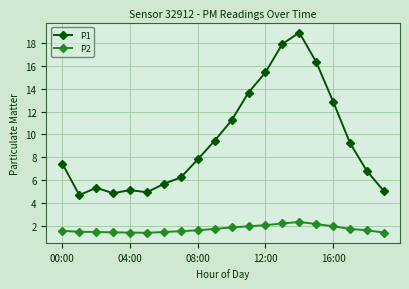

What is the value of the P2 point at the 5th from the left?

1.4